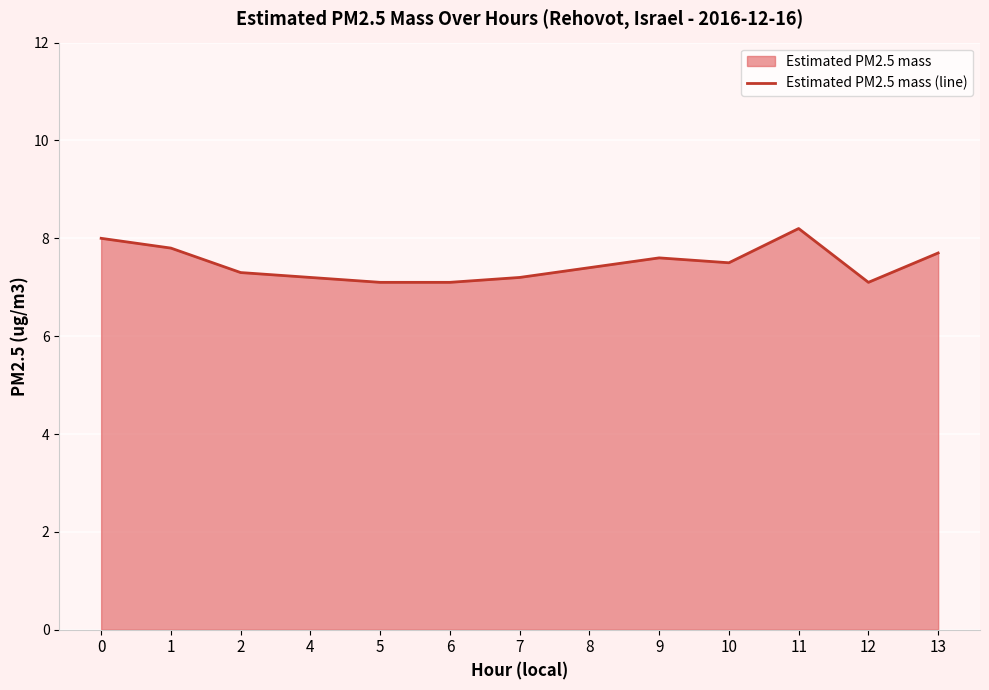

True or false: the data shows 2.0 at 10.

False